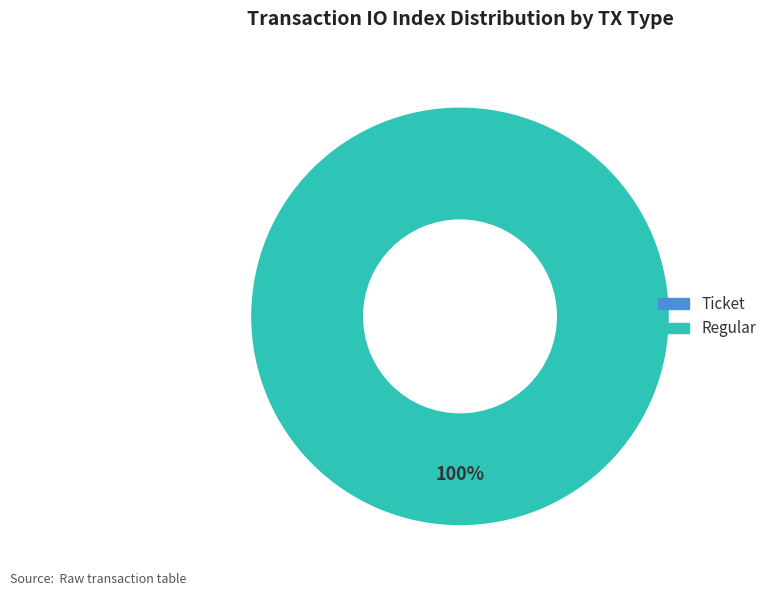

Combined, what portion of the pie is Ticket and Regular?

100.0%